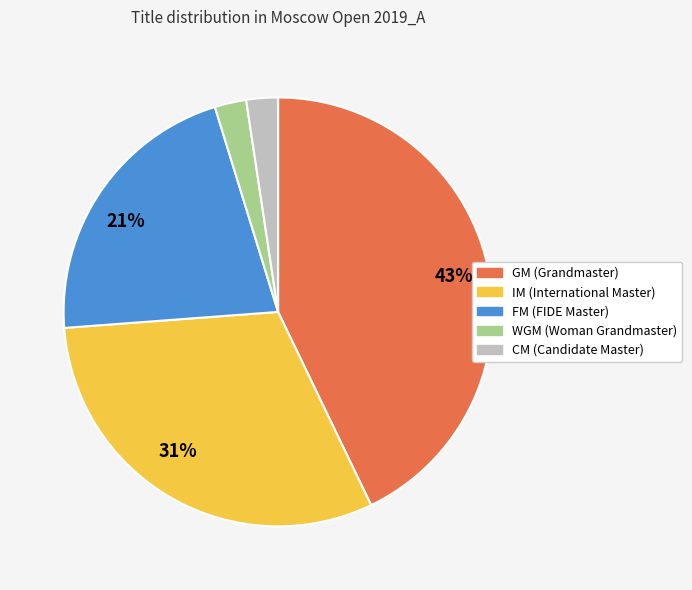

To the nearest percent, what is the average slice percentage?

20%